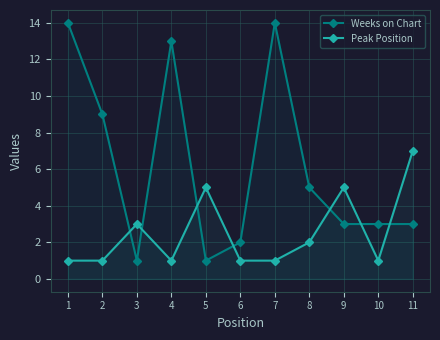

What is the sum of all Weeks on Chart values?

68